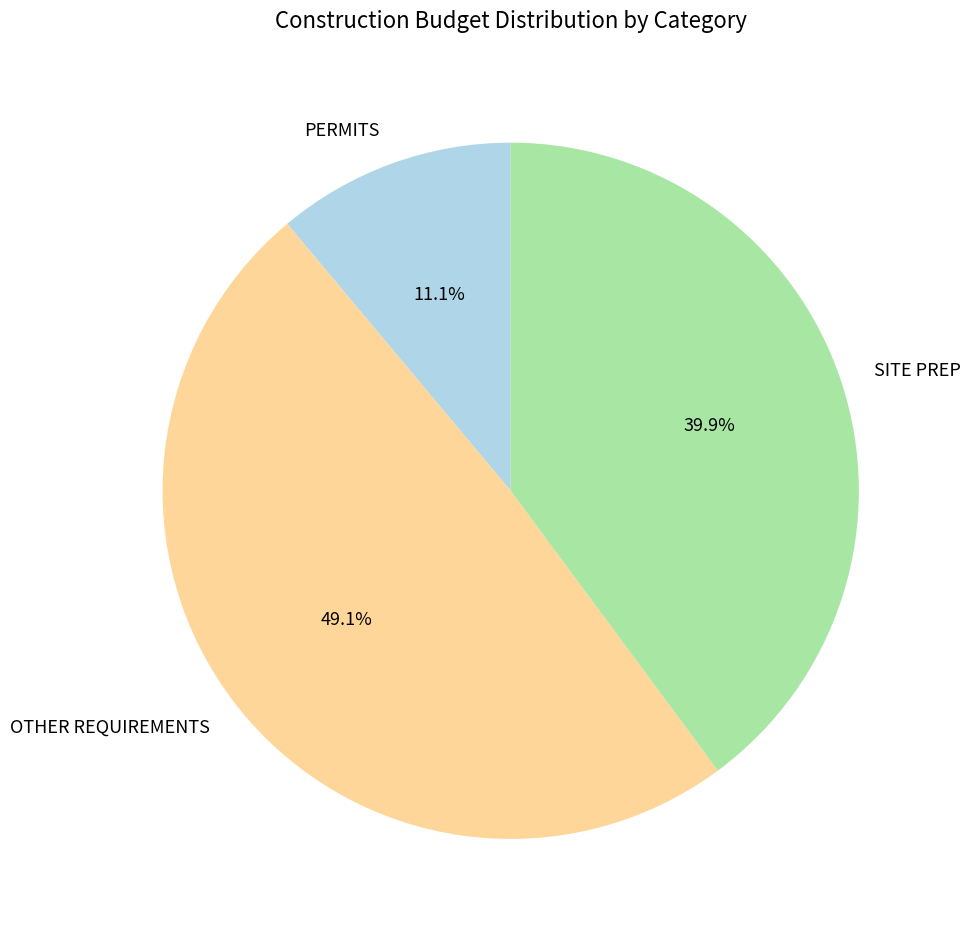

Which has a higher value, PERMITS or SITE PREP?

SITE PREP